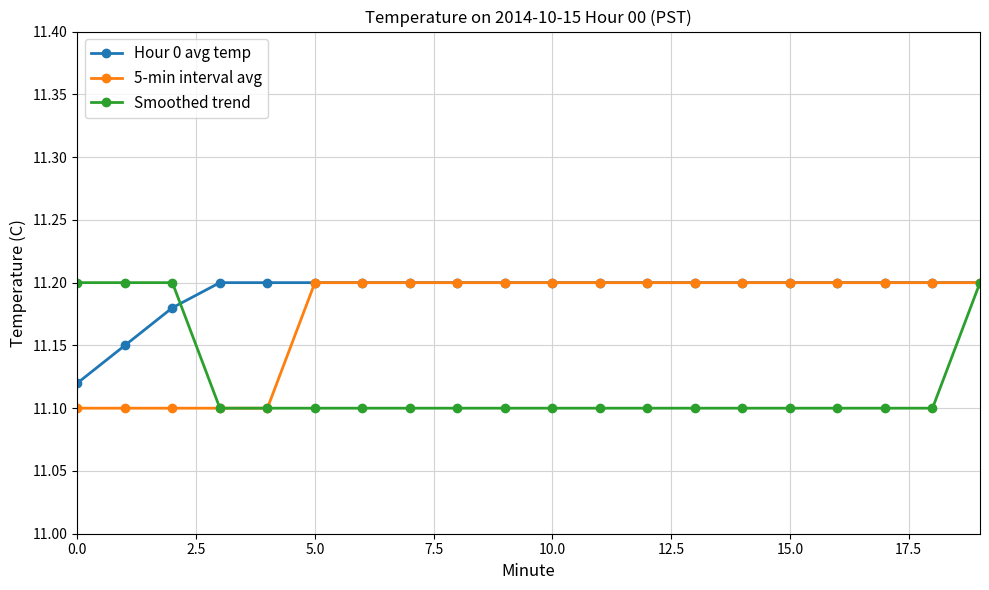

Which series has the largest total across all categories?

Hour 0 avg temp